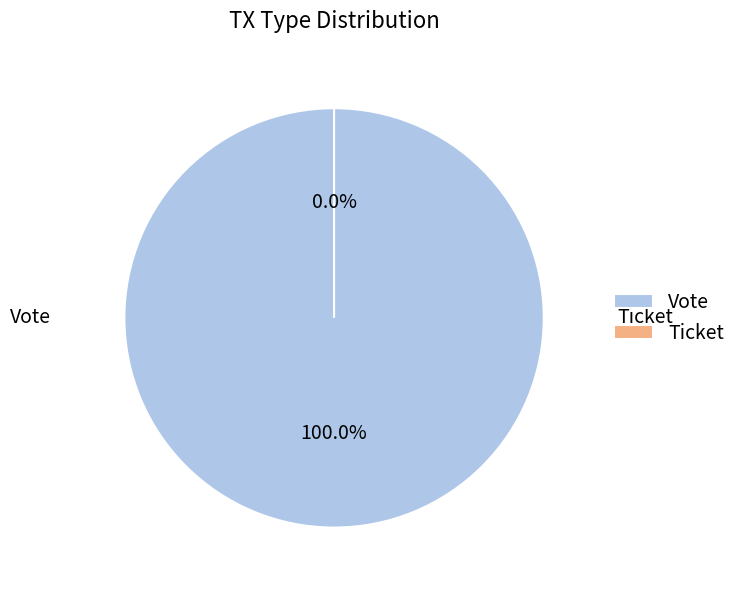

To the nearest percent, what is the average slice percentage?

50%